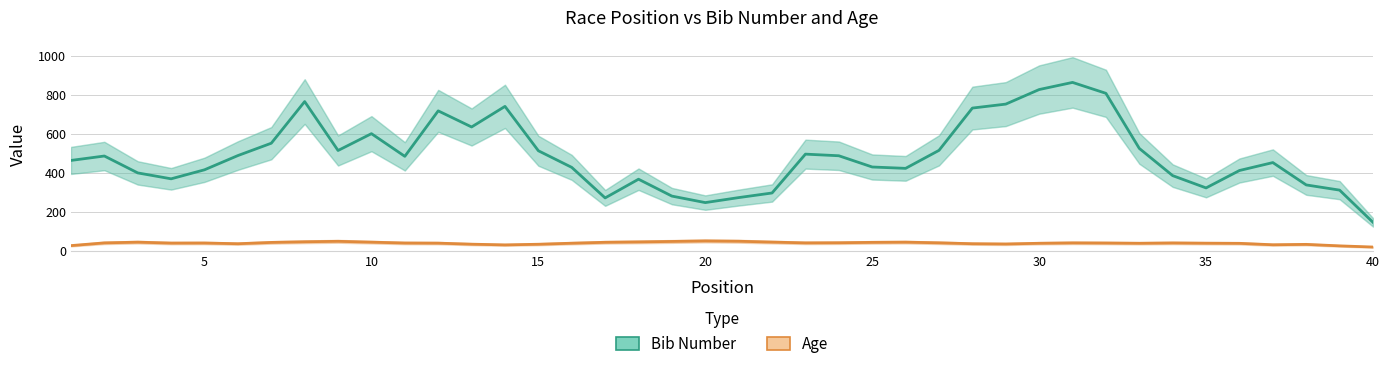

Rank the series by their maximum value, from lowest to highest.

Age, Bib Number